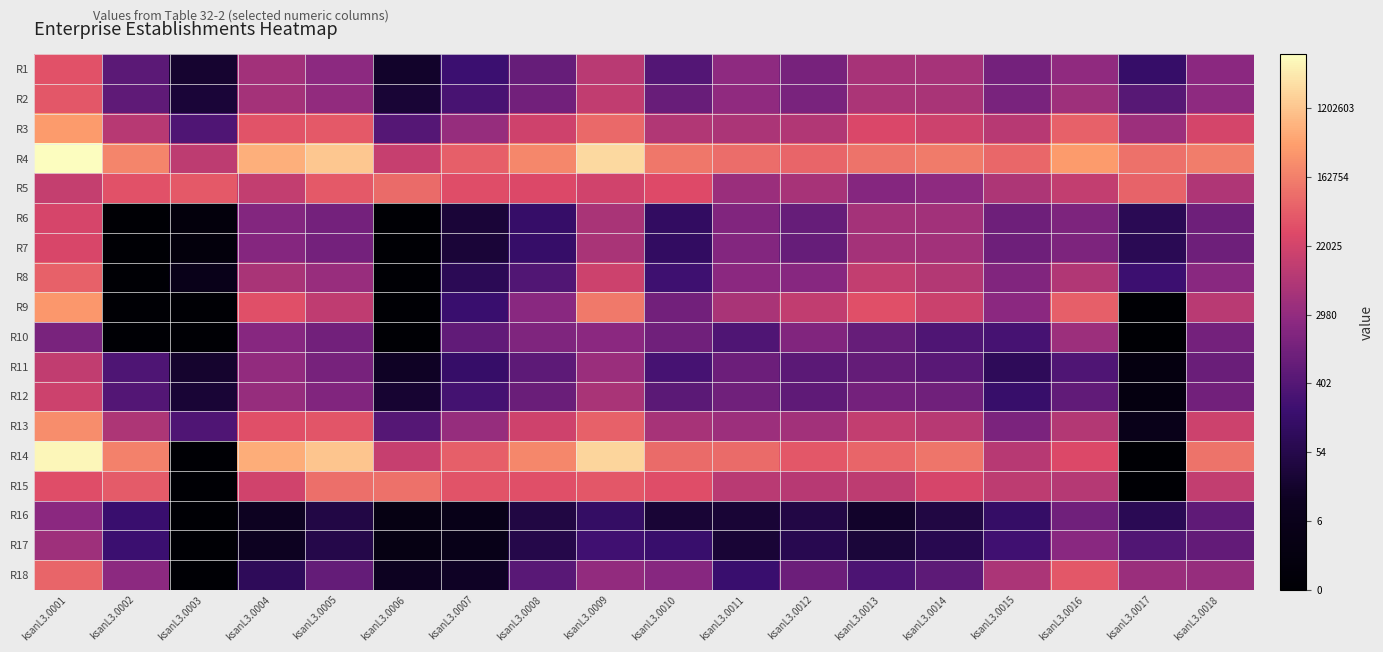

Which category has the highest value across all series?

ksanL3.0001